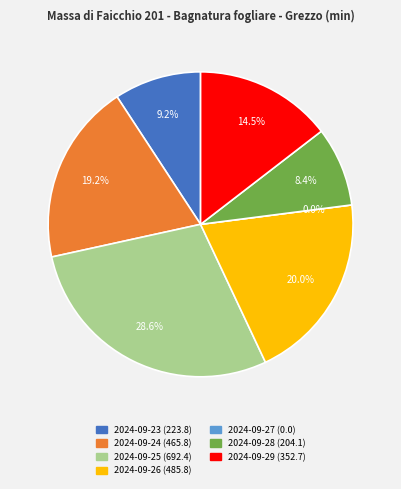

True or false: 2024-09-29 accounts for 8% of the total.

False